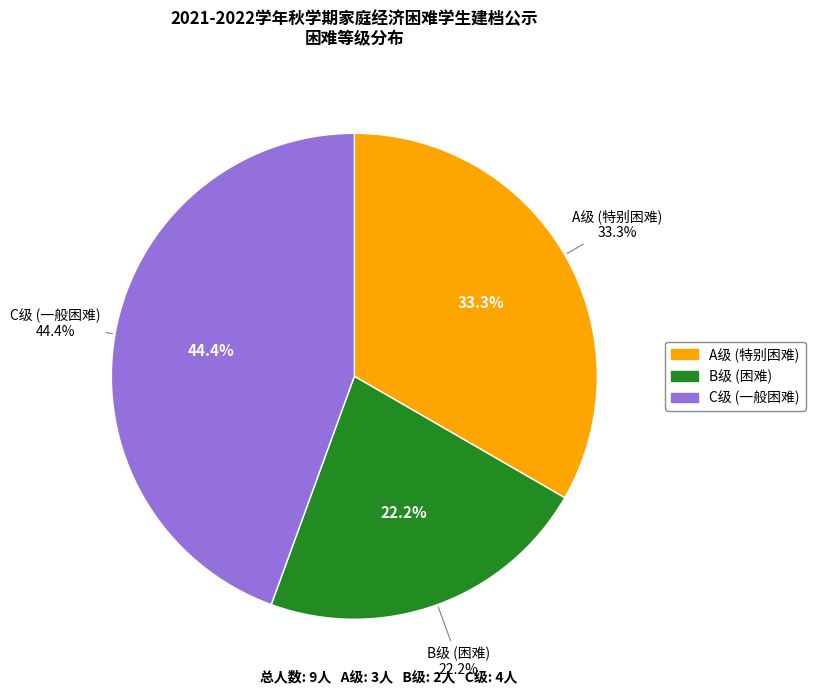

What is the largest slice in the pie chart?

C